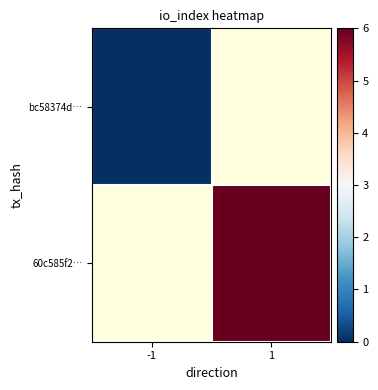

Is it true that 60c585f2… equals 3.8 at 1?

False